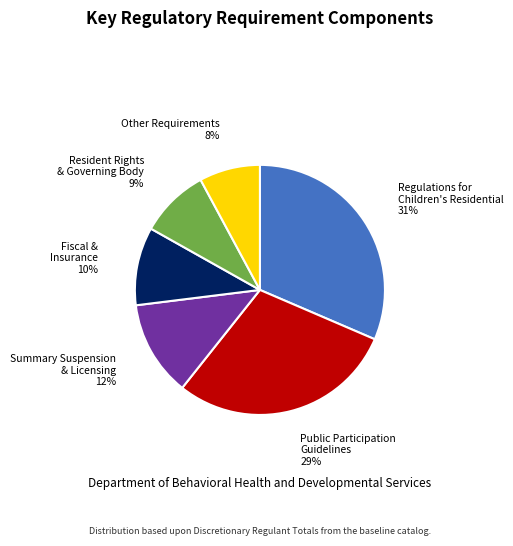

What is the ratio of the value at Fiscal & Insurance to the value at Resident Rights & Governing Body?

1.1